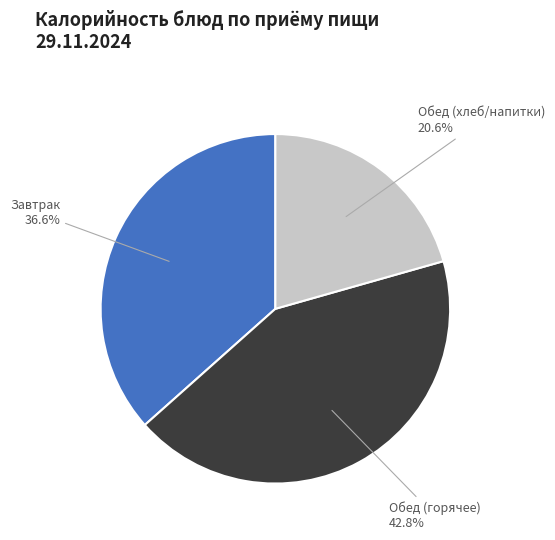

Is there any slice that represents more than half of the pie?

No